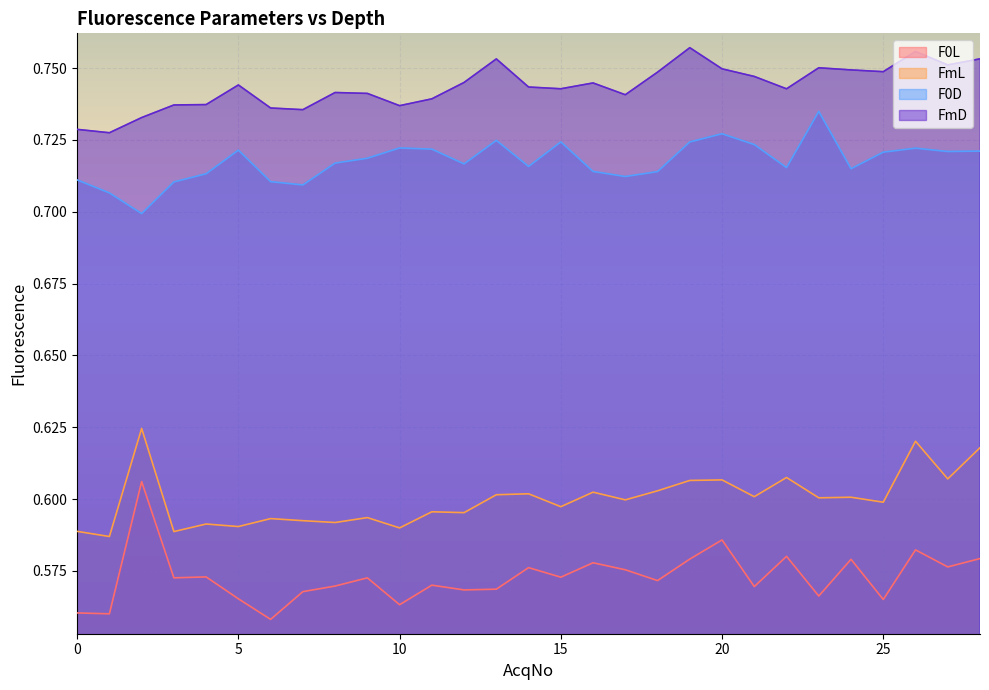

What is the maximum value shown in the chart?

0.8